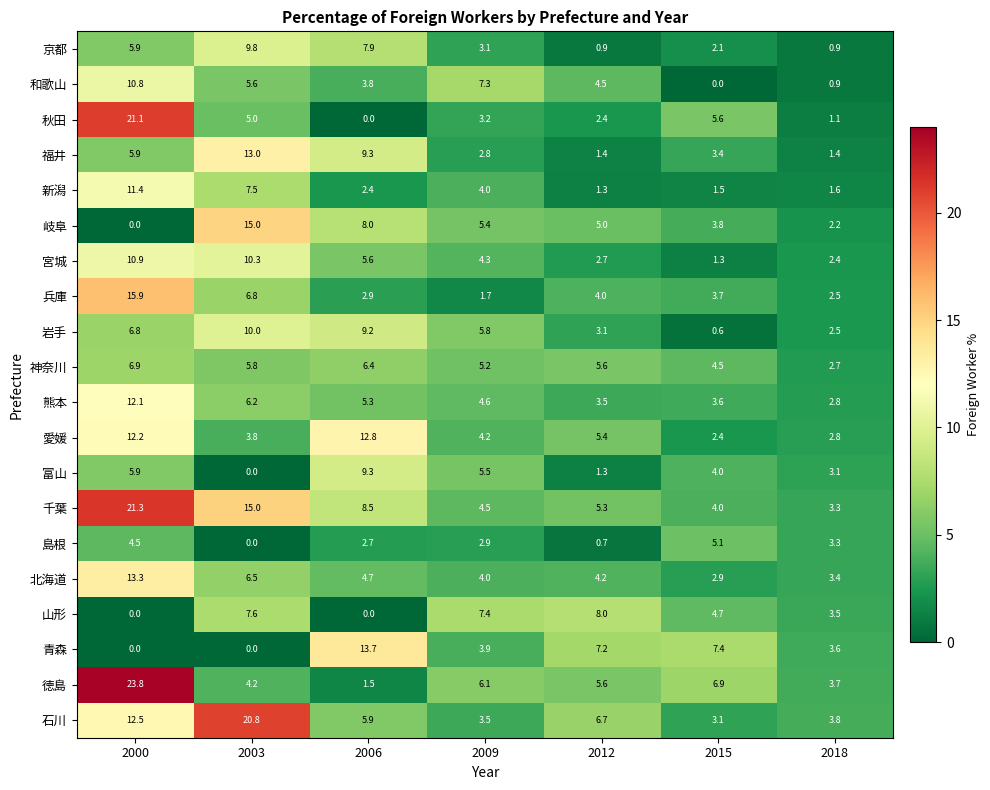

Which series has the largest range (max minus min)?

徳島